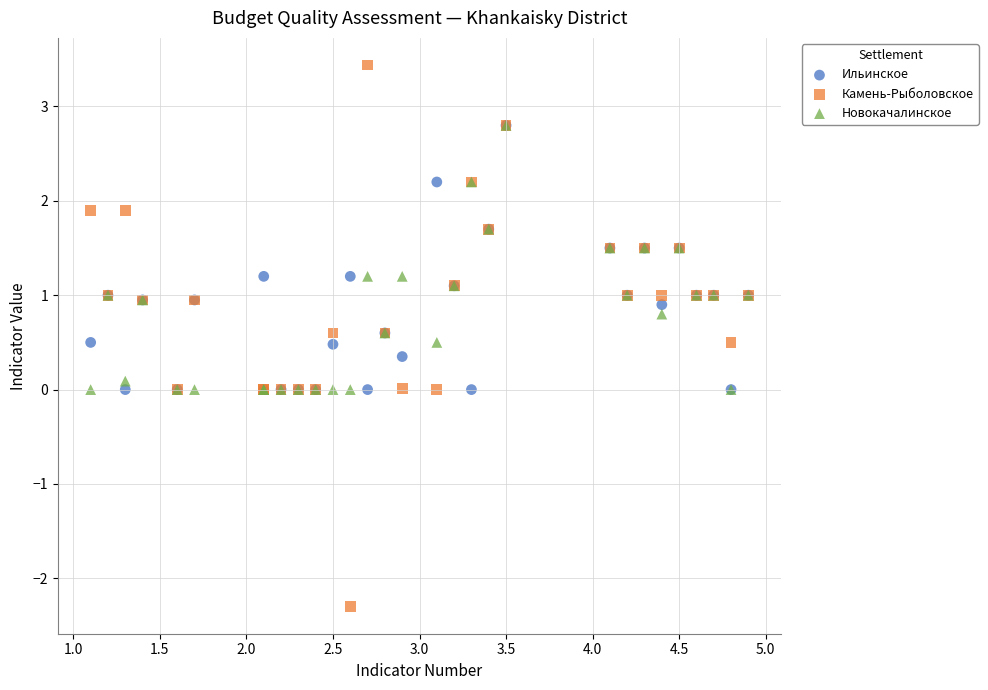

Which series has the largest Y range (max minus min)?

Камень-Рыболовское